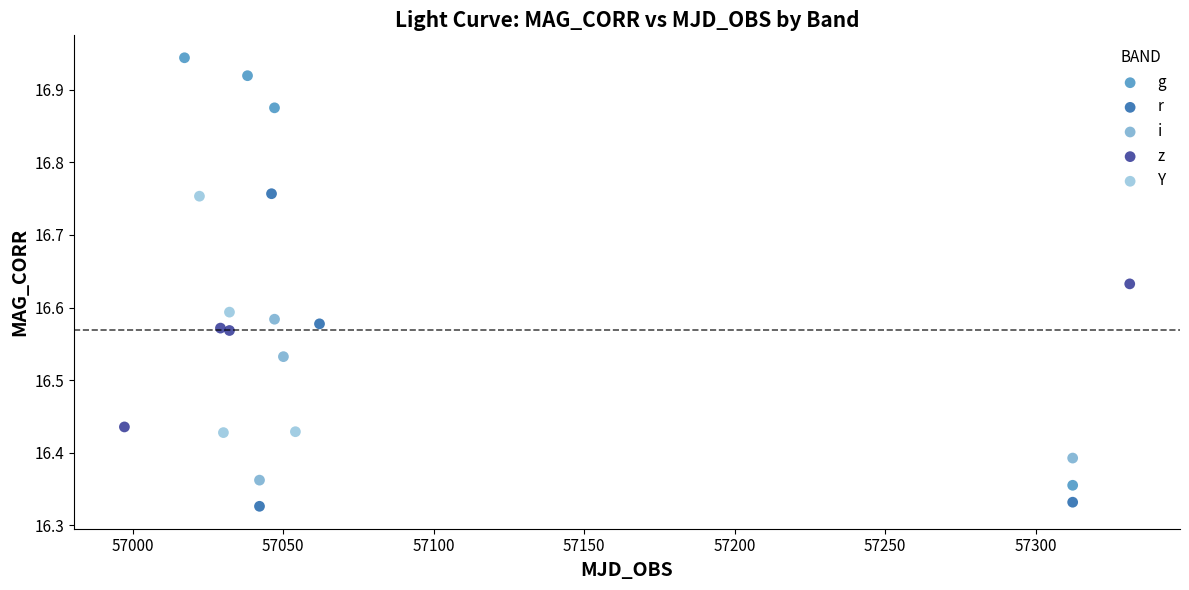

Which series has the largest Y range (max minus min)?

g